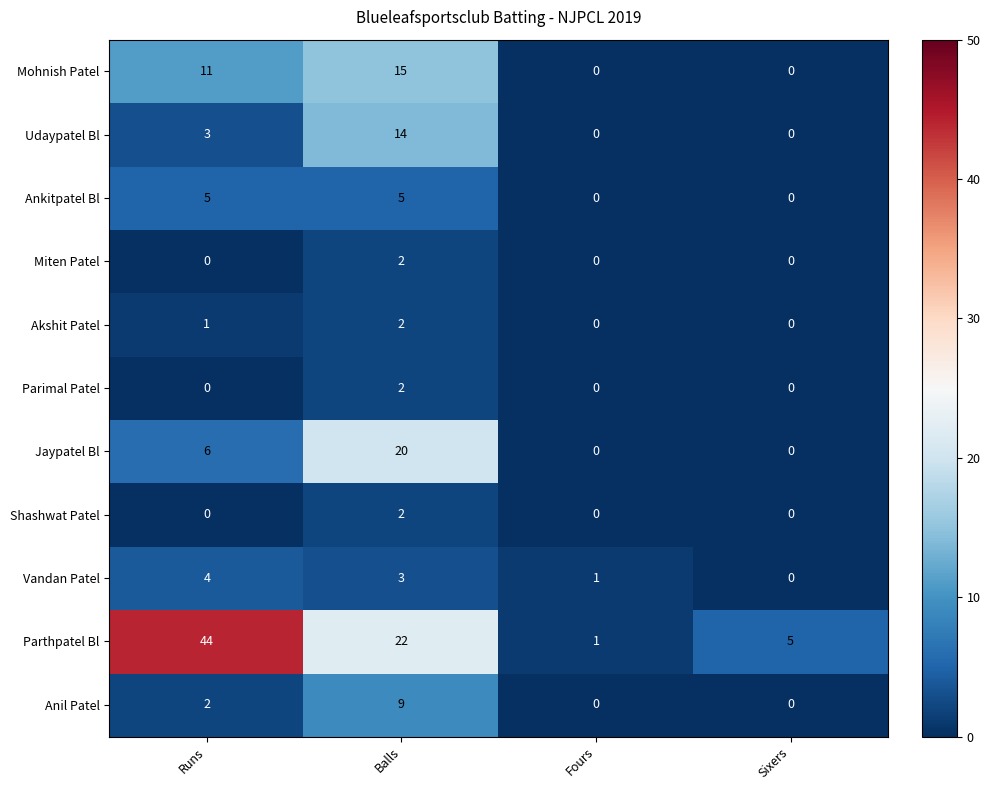

Which series changed the most between Runs and Sixers?

Parthpatel Bl